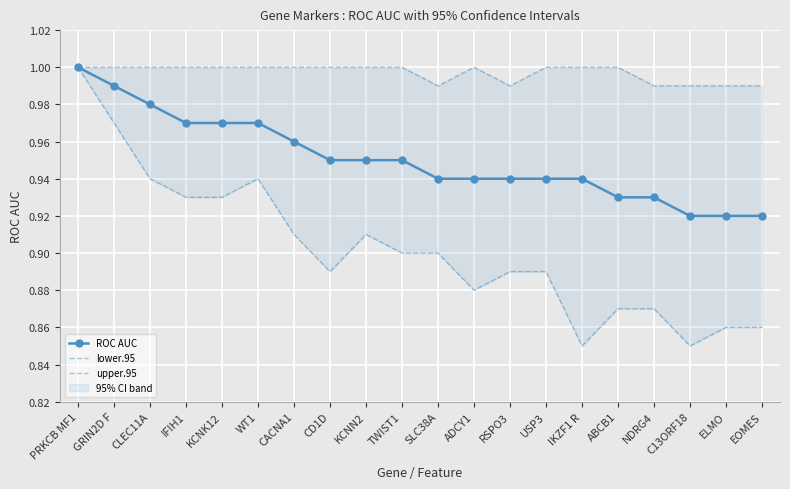

True or false: ROC AUC has more than 1 interior local peaks.

False